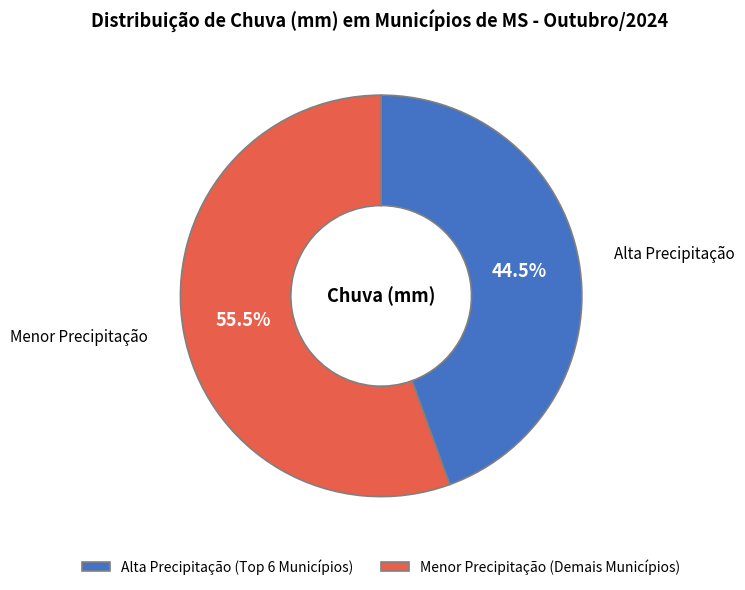

Which slice is the largest?

Menor Precipitação (Demais Municípios)